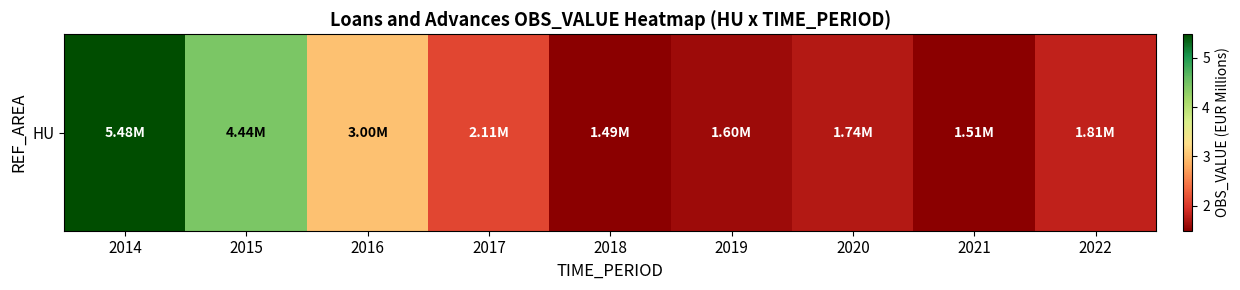

What is the change in value from 2018 to 2020?

+0.2